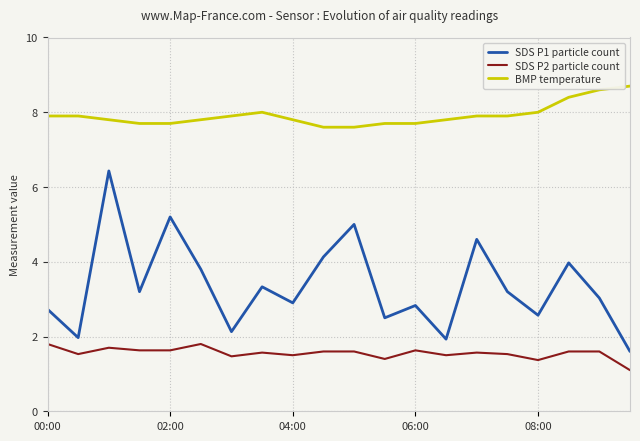

Rank the series by their average value, from lowest to highest.

SDS P2 particle count, SDS P1 particle count, BMP temperature